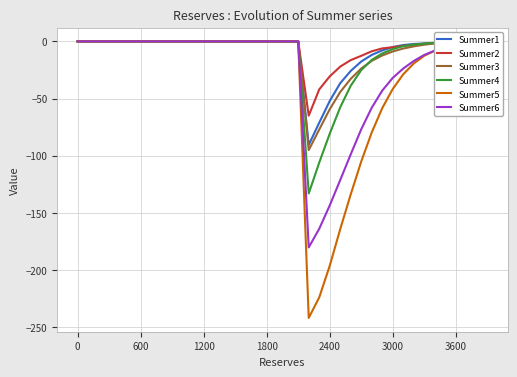

What is the difference between the maximum and minimum values in the Summer5 series?

242.0